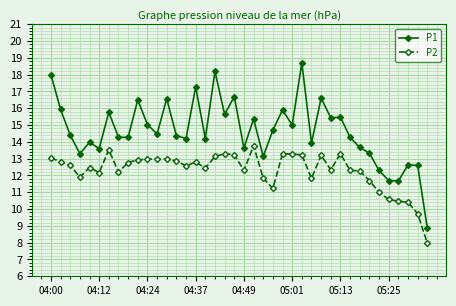

What is the average value of the P2 series?

12.3